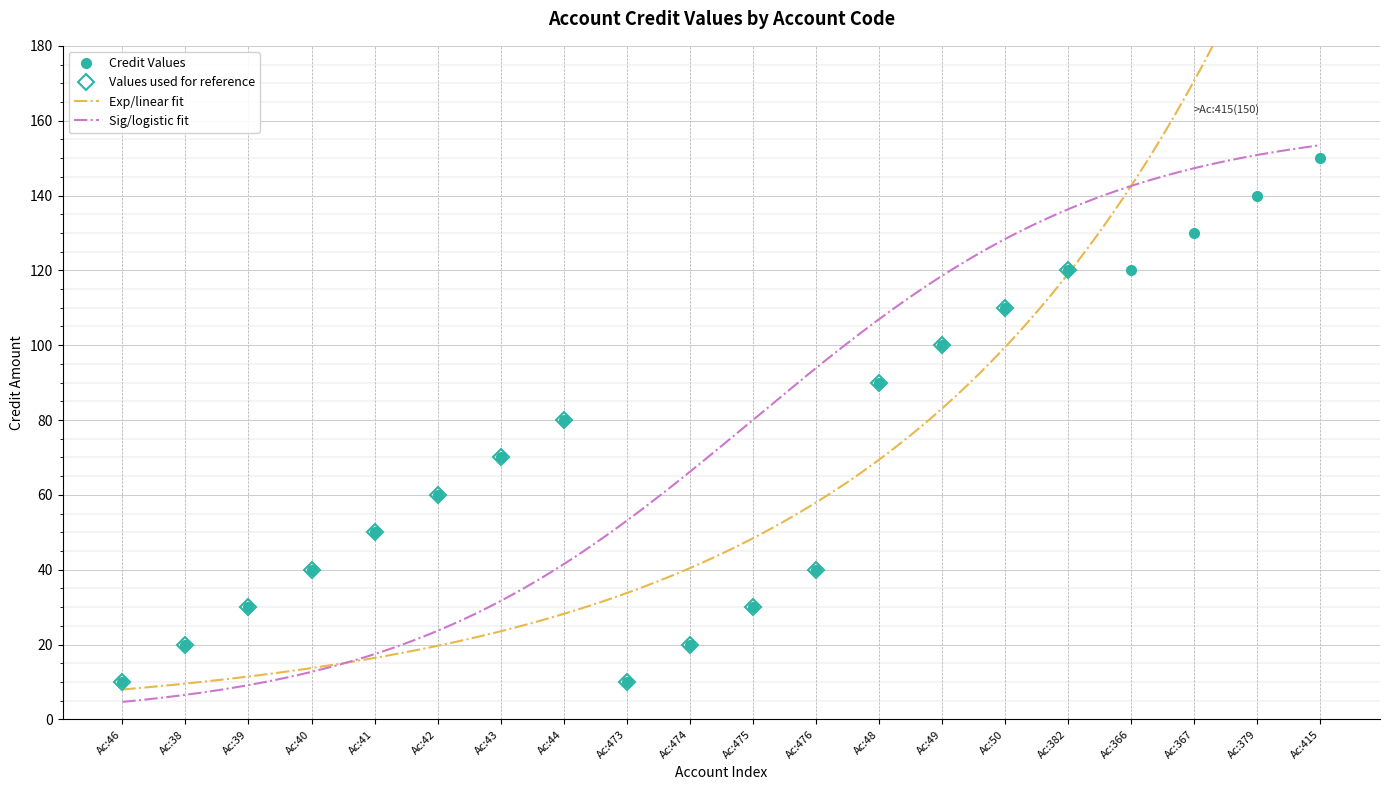

What is the highest value of the Credit Values series?

150